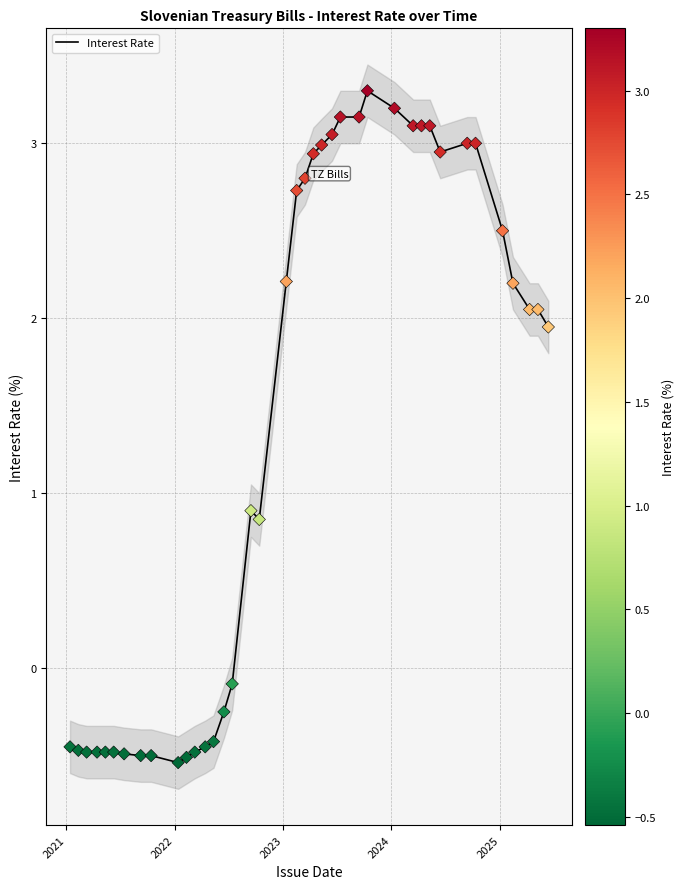

What is the maximum value for Interest Rate?

3.3